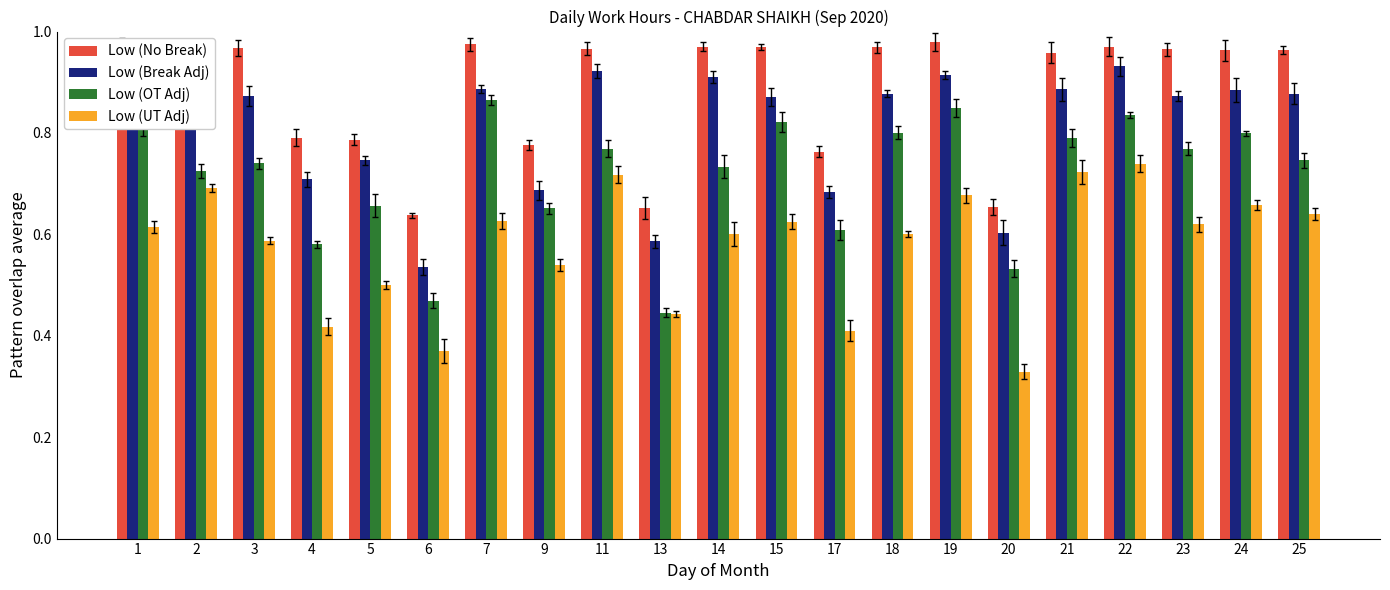

What is the sum of the Low (OT Adj) values at 9 and 1?

1.5